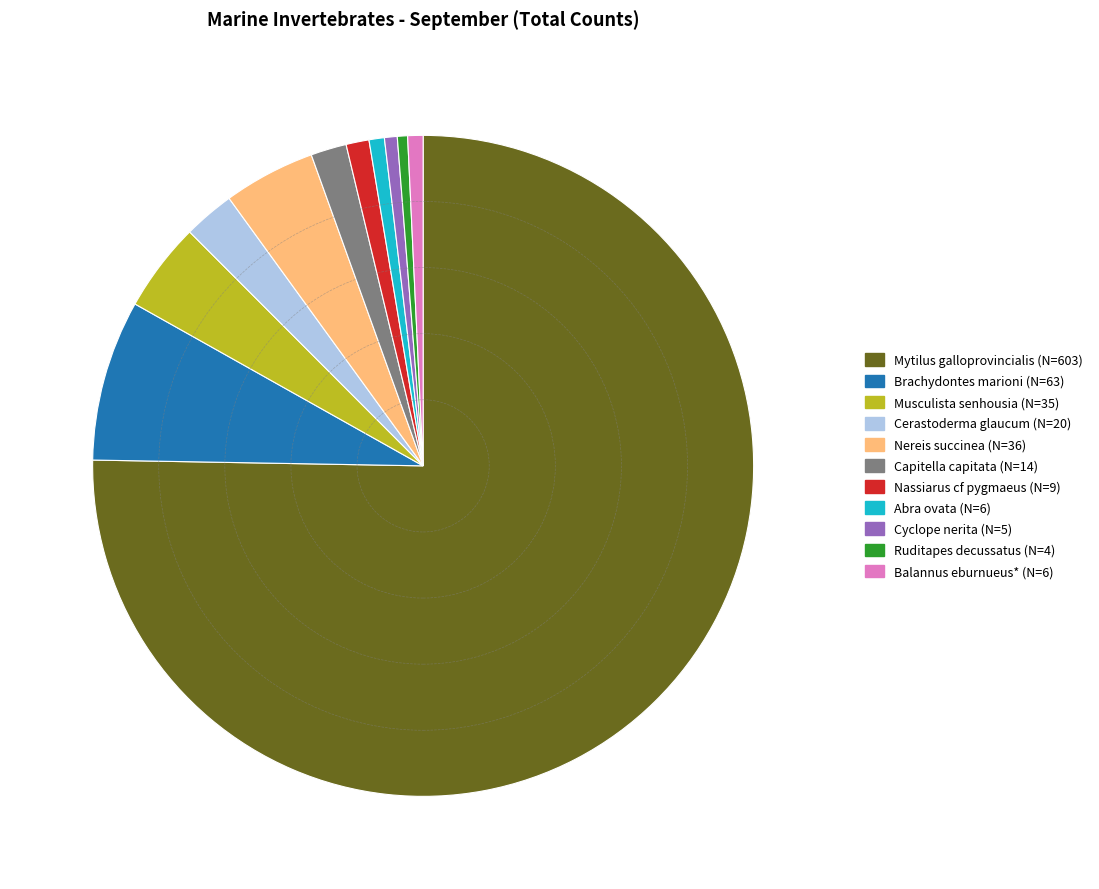

Which category has the biggest portion of the pie?

Mytilus galloprovincialis